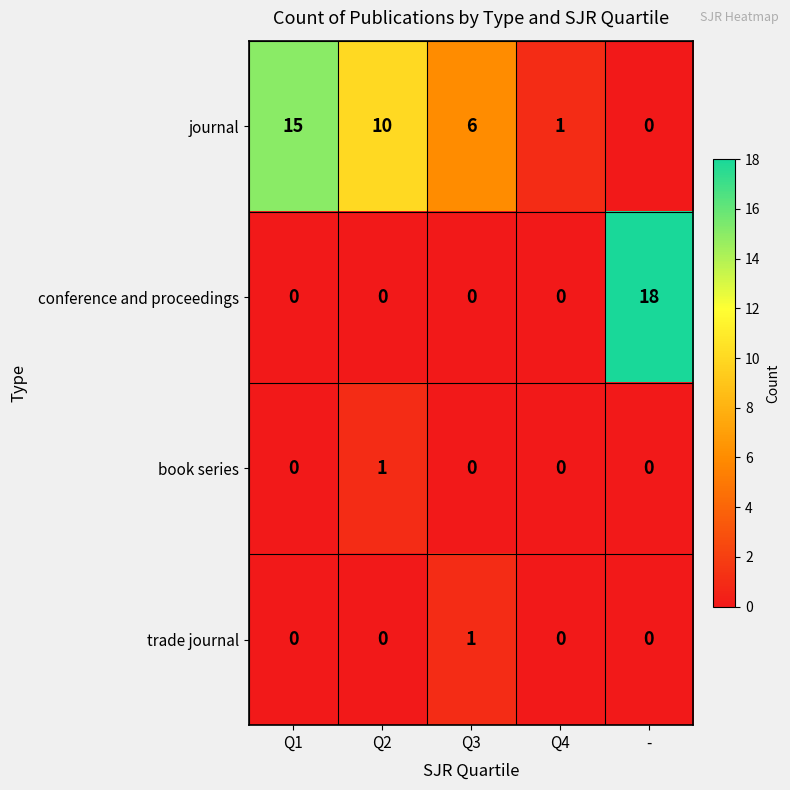

What is the difference between the maximum and minimum values in the journal series?

15